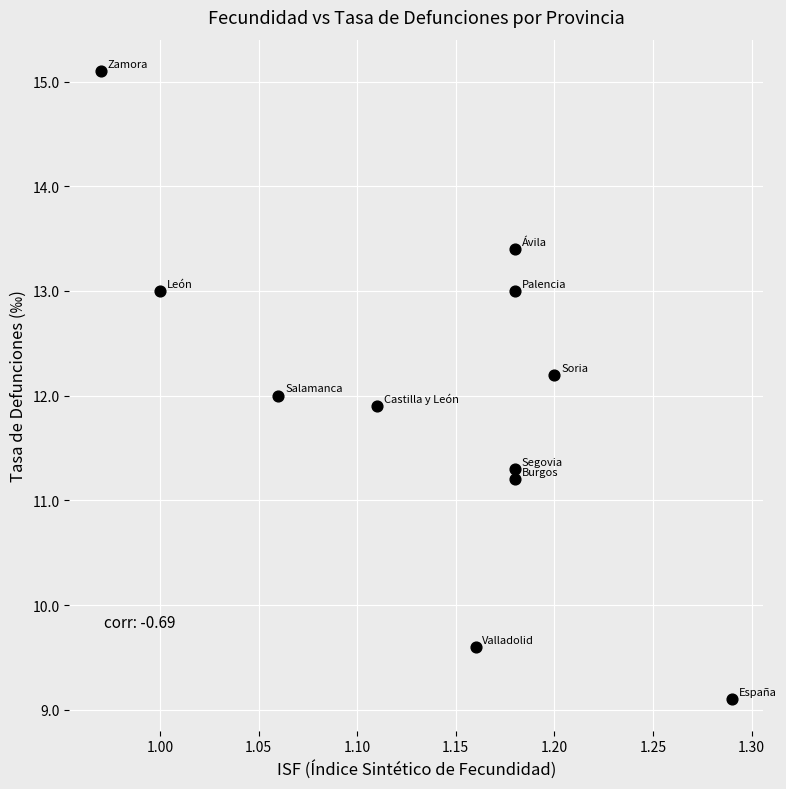

What is the range of Y values (max minus min)?

6.0